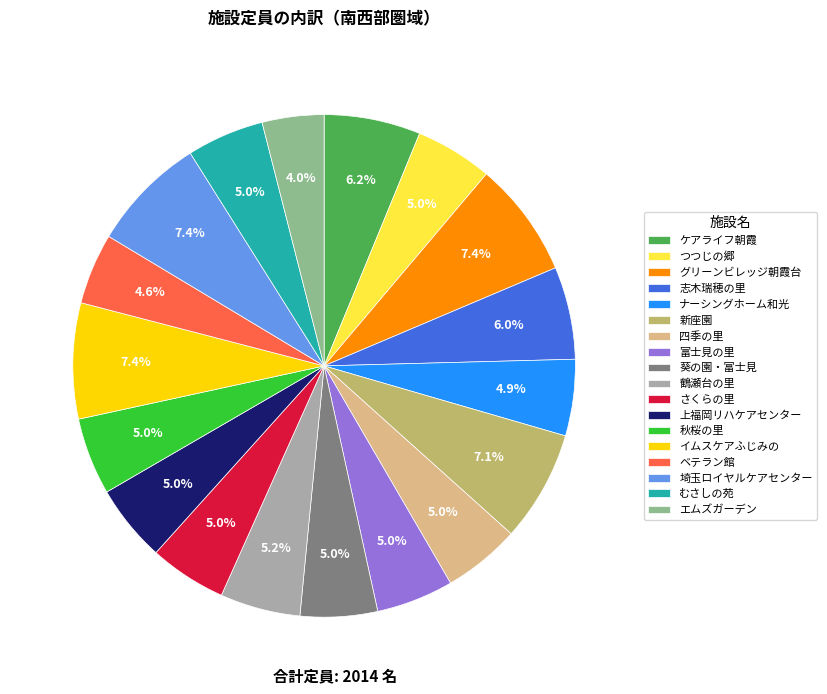

The 富士見の里 slice represents 5% of the pie. True or false?

True